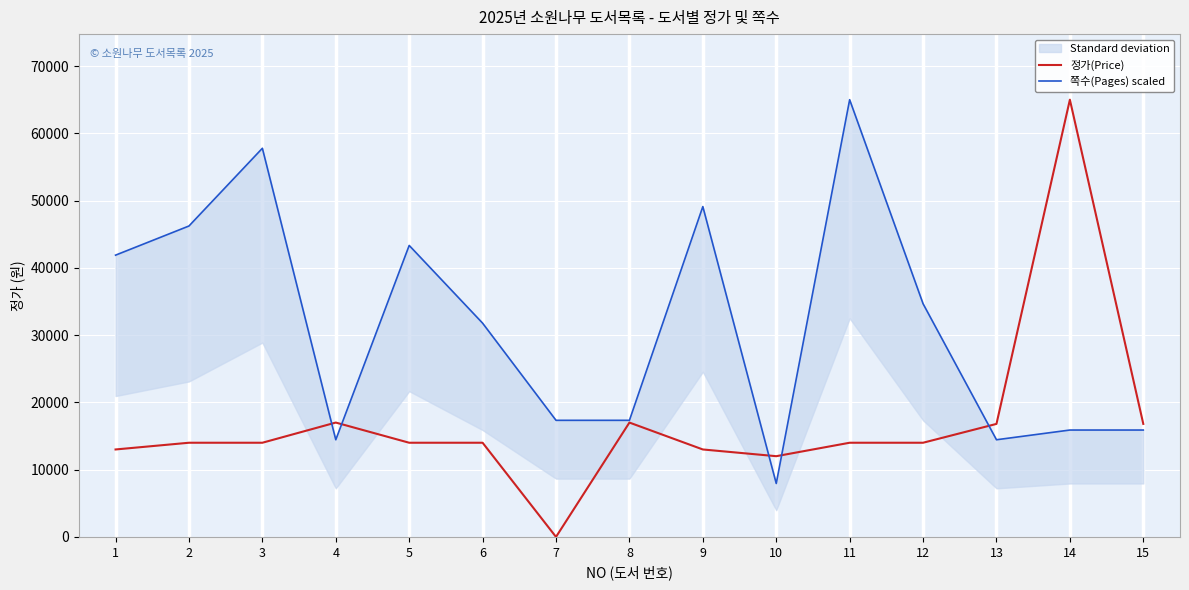

Which series changed the most between 1 and 15?

쪽수(Pages) scaled